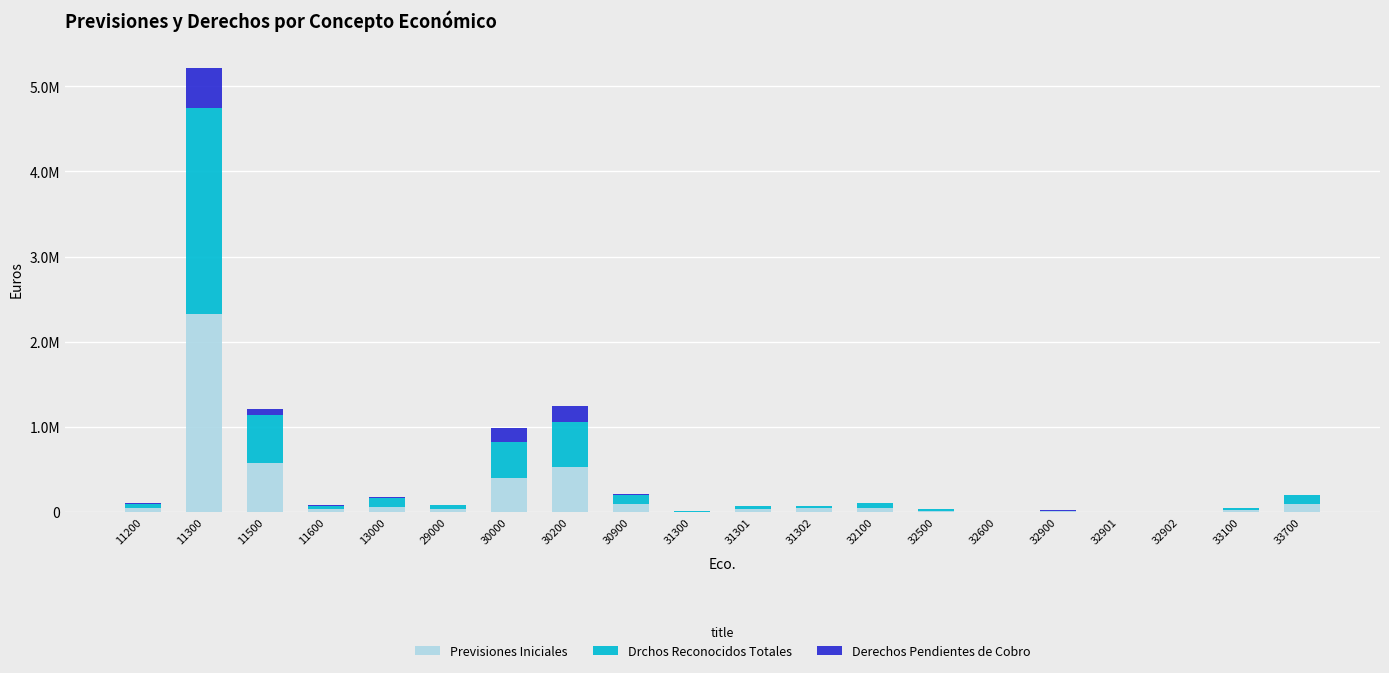

Are the bars grouped side by side (vs. stacked)?

No